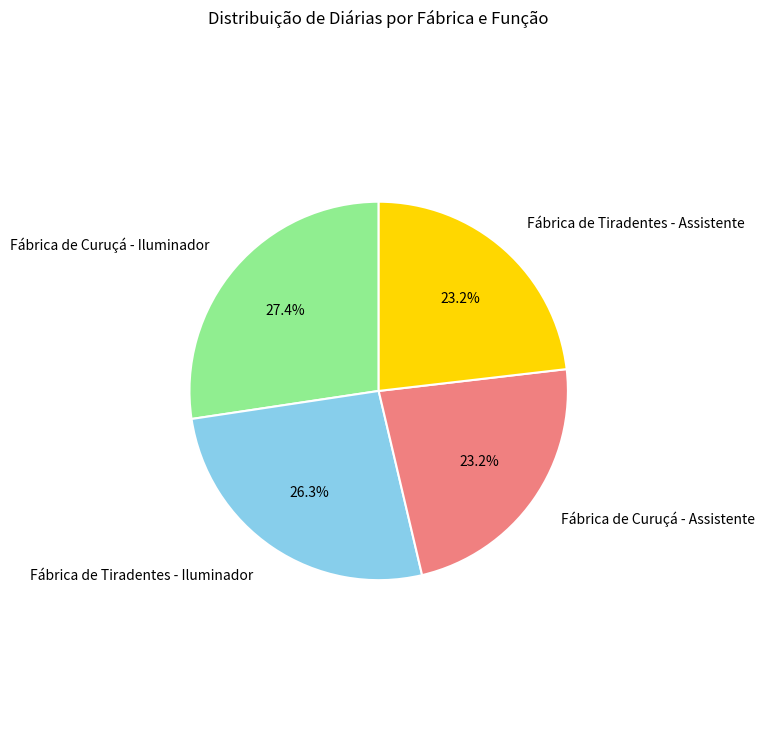

Does any single category account for the majority?

No